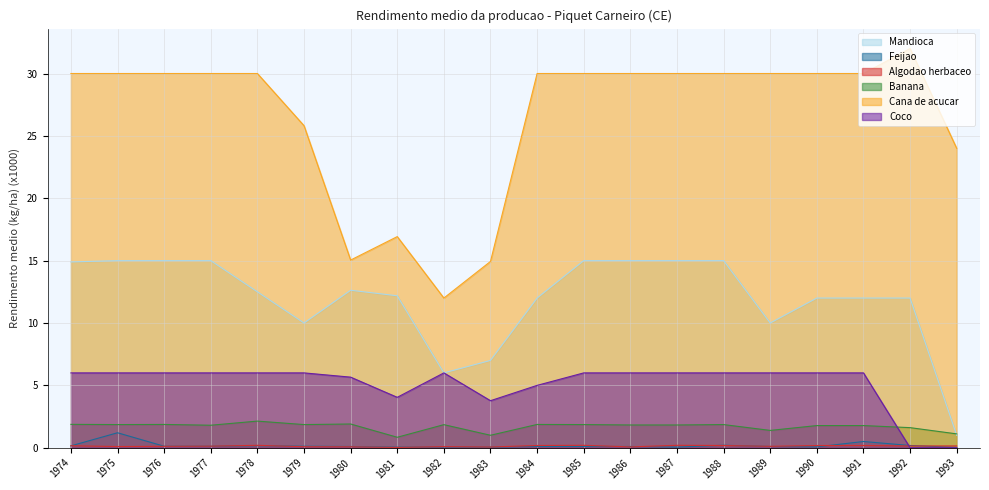

How many values in the Cana_de_acucar series are below 30?

6